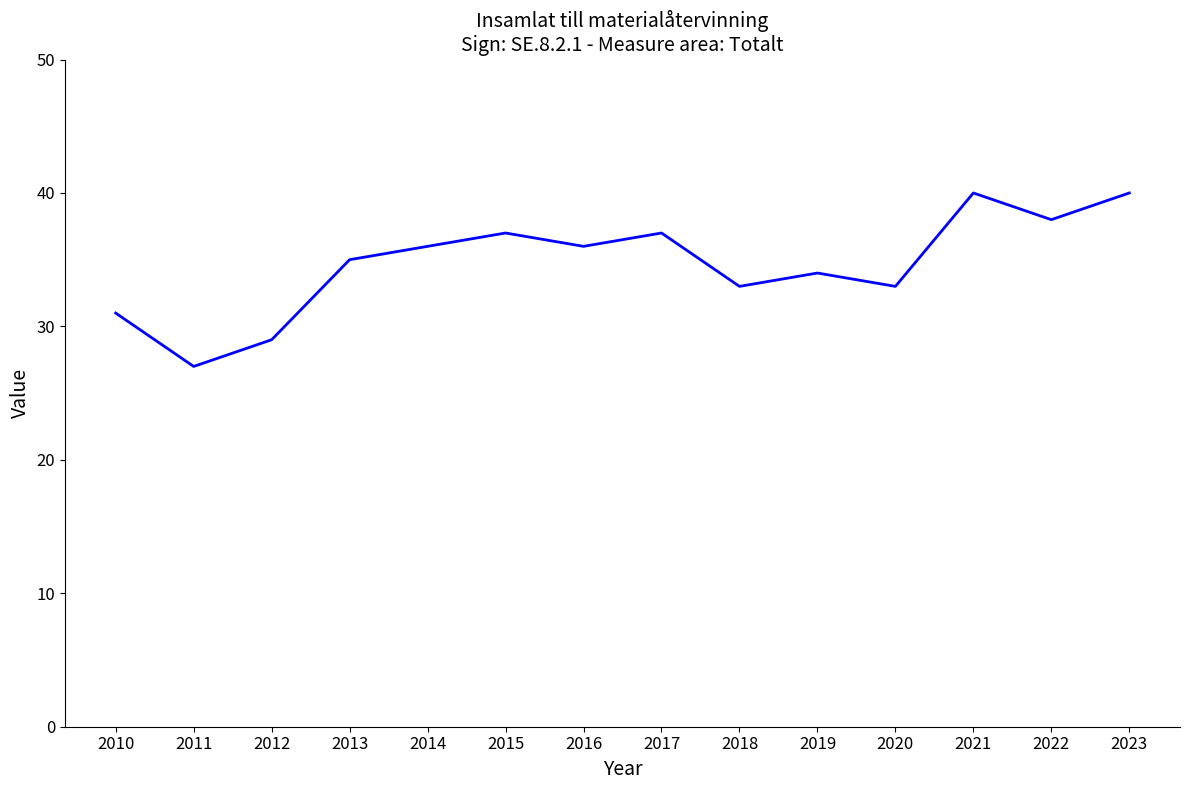

Reading left to right, transcribe all the data shown in this chart.

2010=31	2011=27	2012=29	2013=35	2014=36	2015=37	2016=36	2017=37	2018=33	2019=34	2020=33	2021=40	2022=38	2023=40